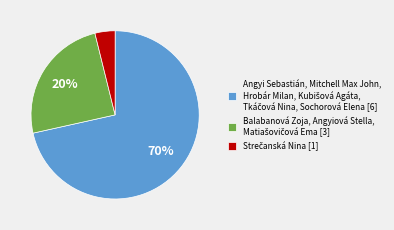

Which slice is the largest?

Angyi Sebastián